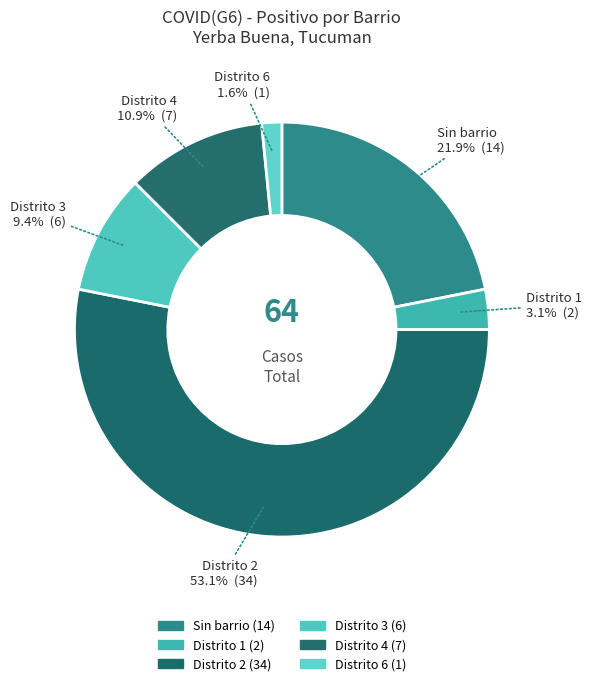

Is Distrito 2 the majority of the pie?

Yes